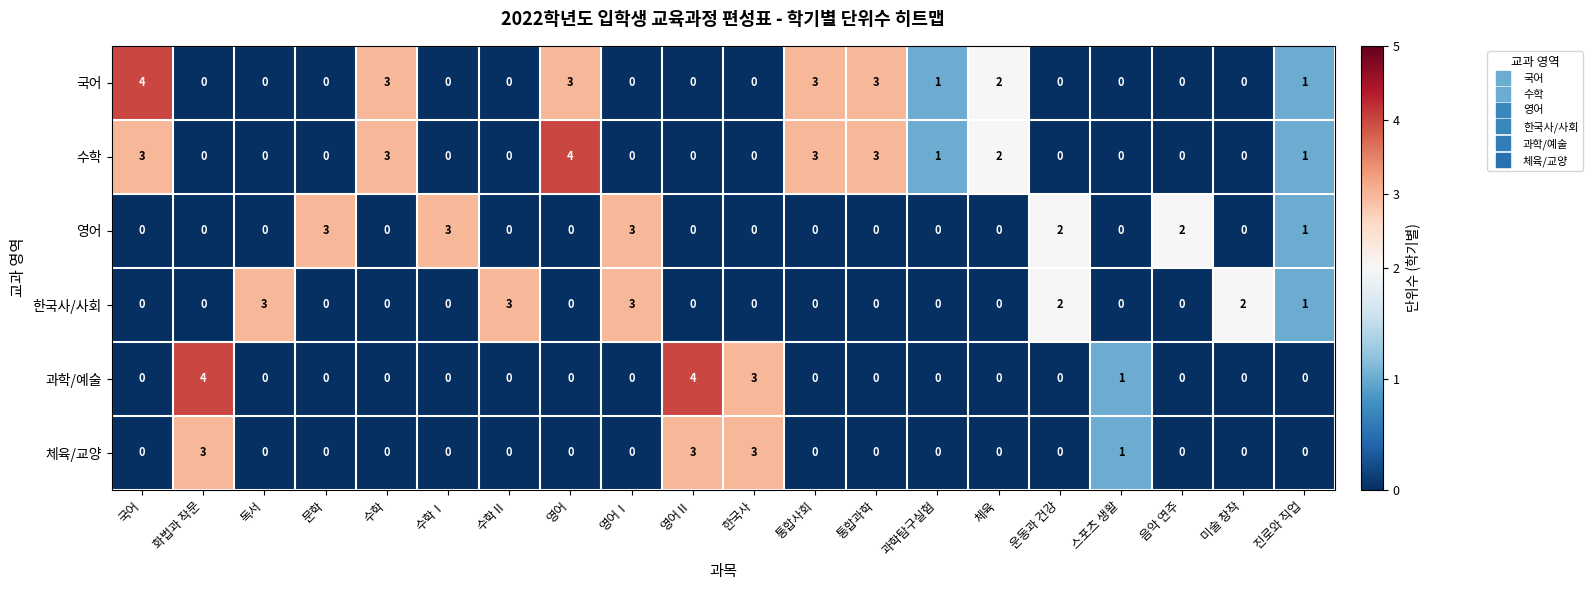

What is the maximum value for 국어?

4